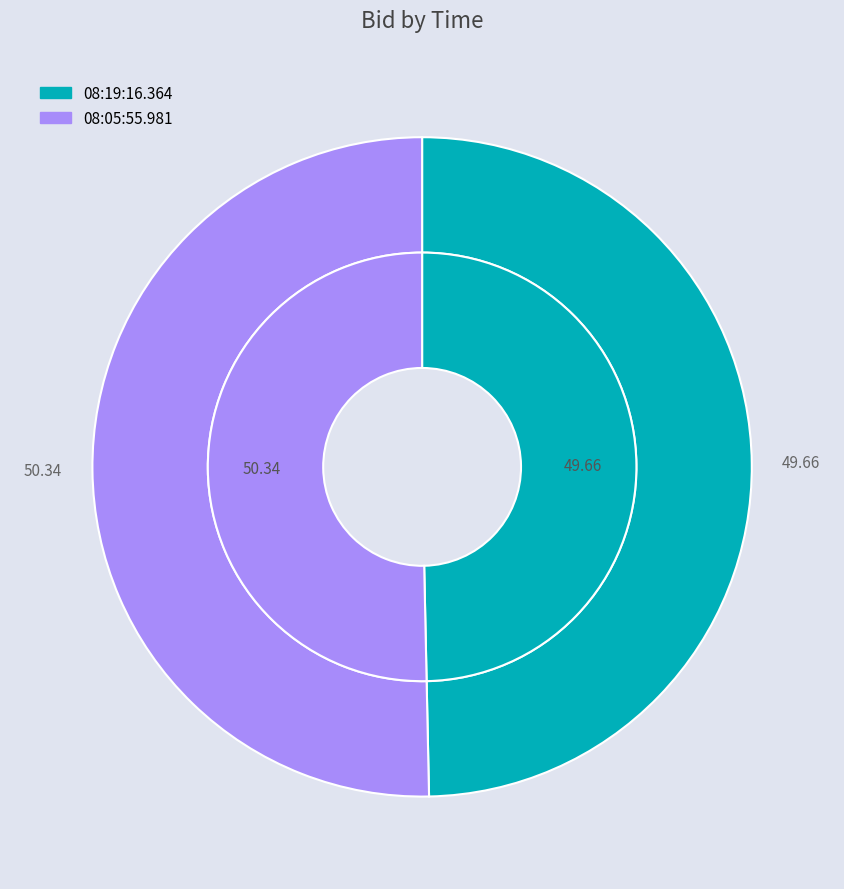

Between 08:05:55.981 and 08:19:16.364, which is larger?

08:05:55.981